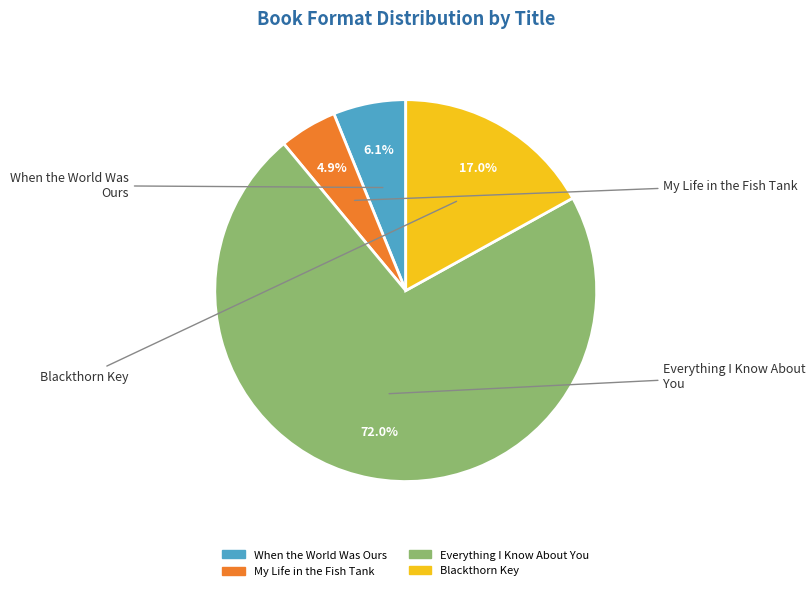

What portion of the pie excludes My Life in the Fish Tank?

95.1%